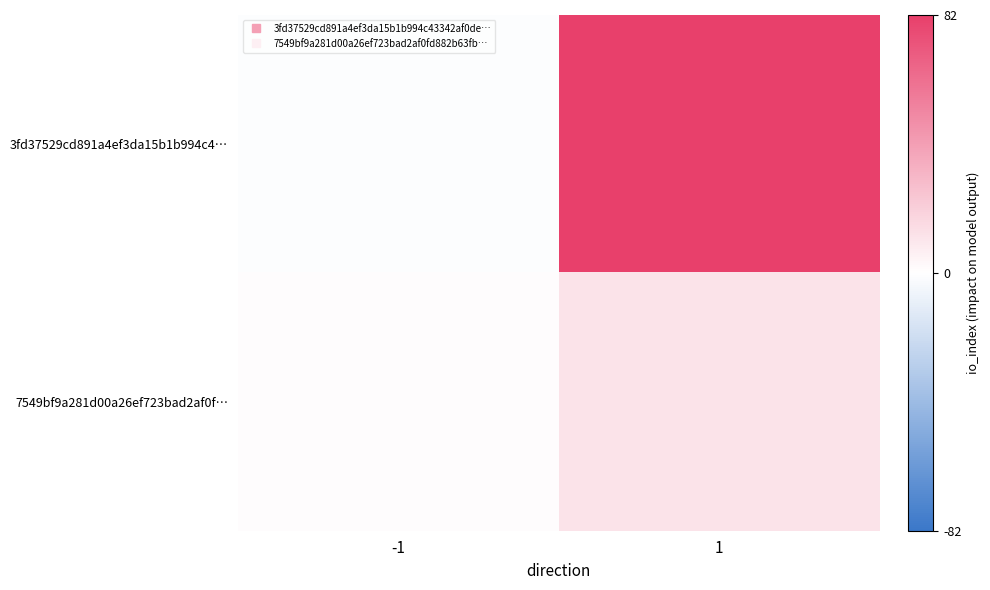

What is the minimum value shown in the chart?

-1